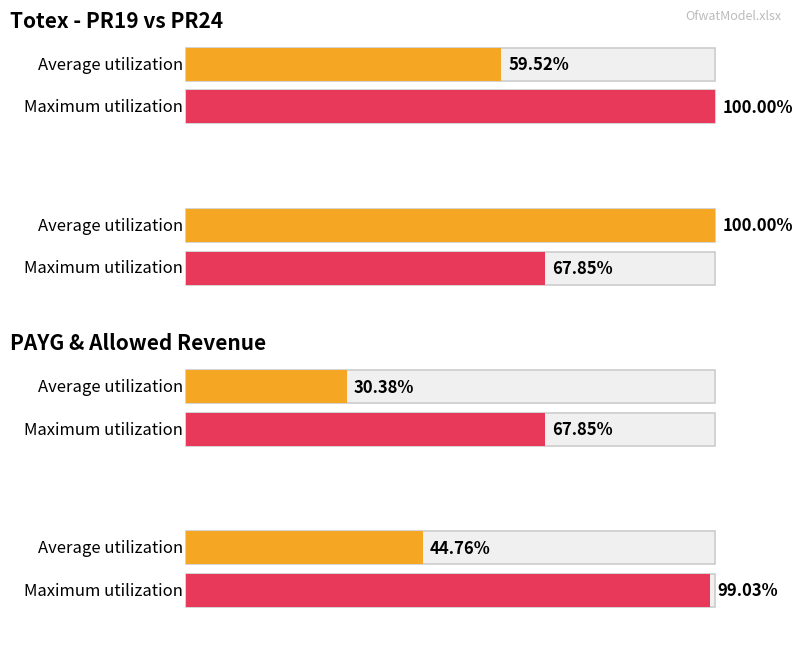

The Maximum utilization series shows 947.4 at Pre-inflation avg totex PR19. True or false?

False